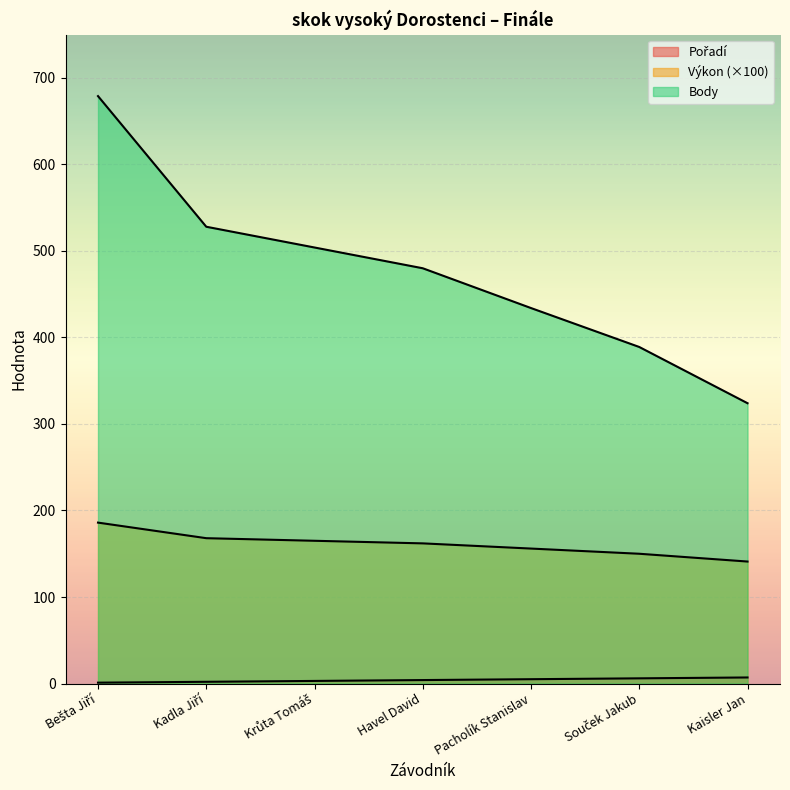

What is the sum of the Výkon values at Havel David and Krůta Tomáš?

327